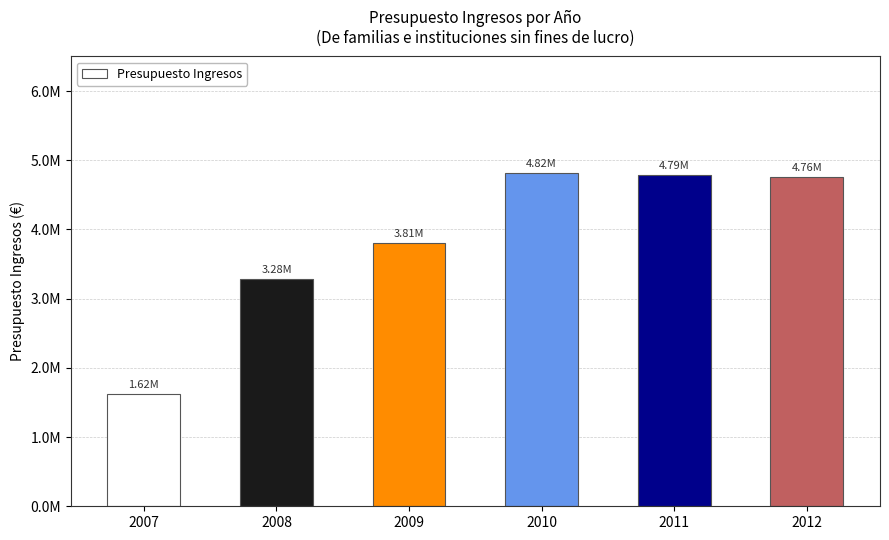

Is it true that the value at 2009 is 5042160?

False